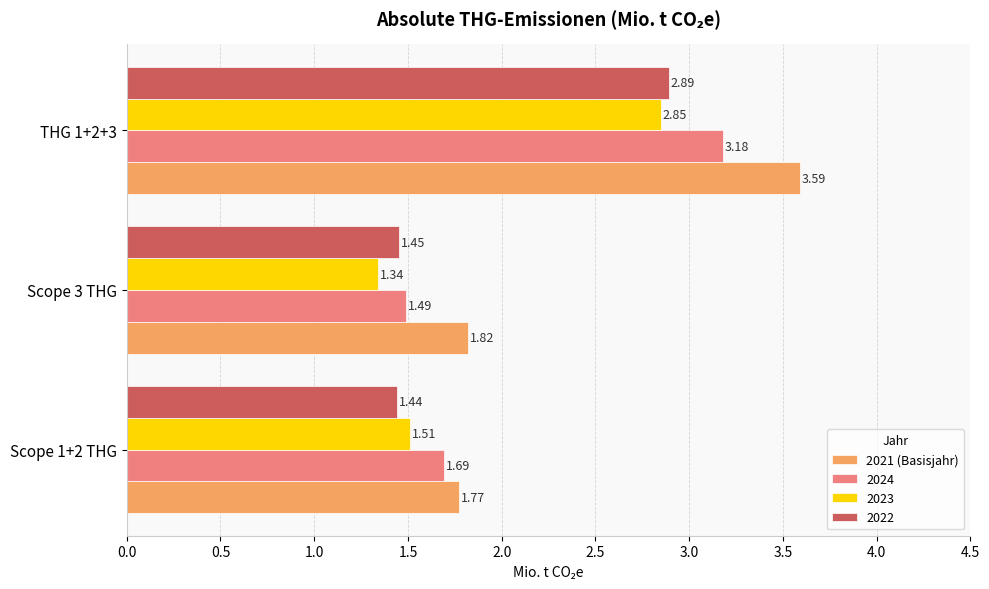

What is the greatest value displayed?

3.6